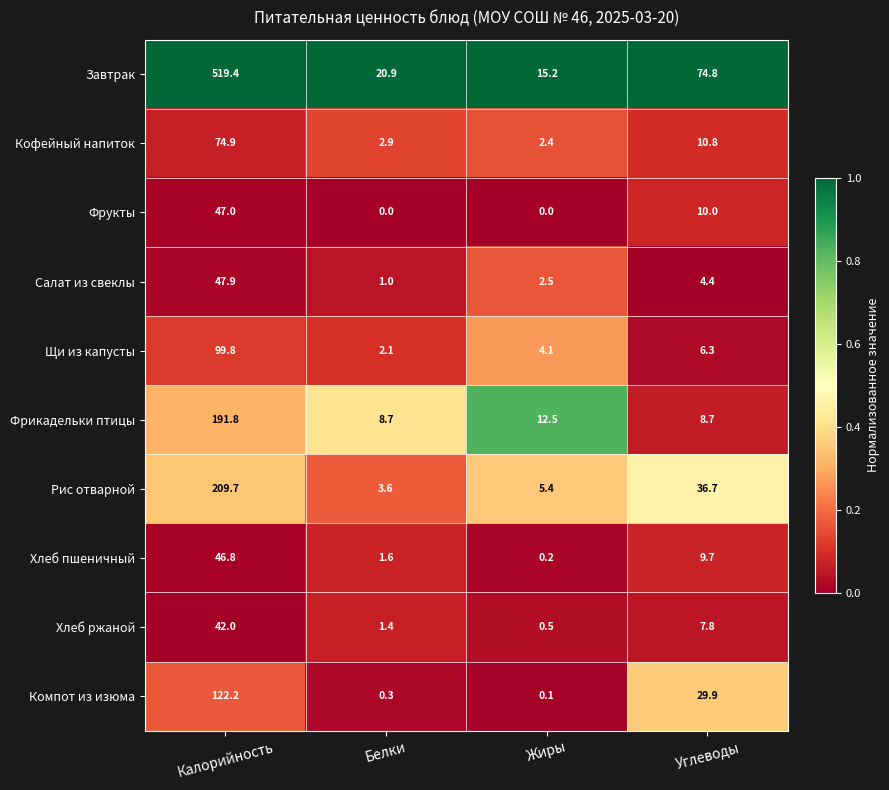

Is it true that Щи из капусты equals 3.7 at Белки?

False